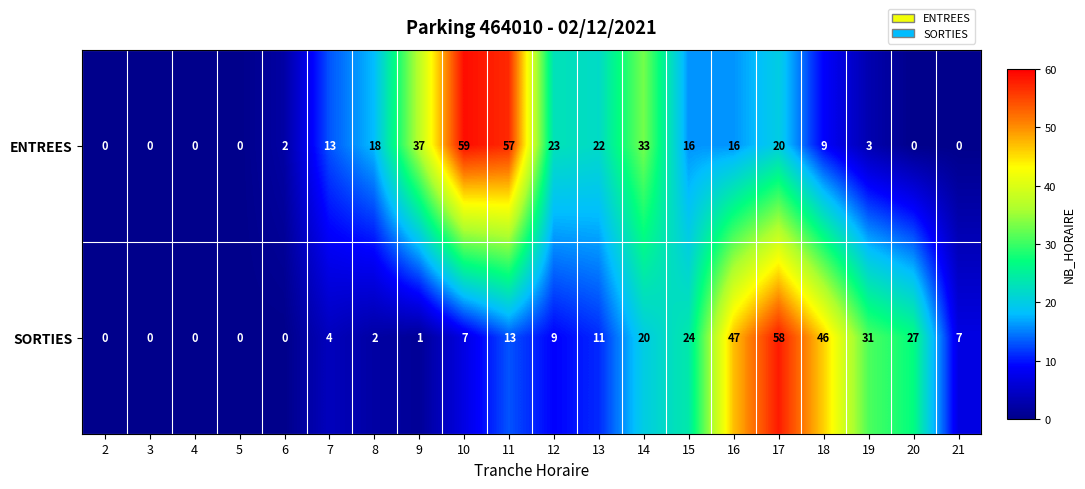

What is the sum of all SORTIES values?

307